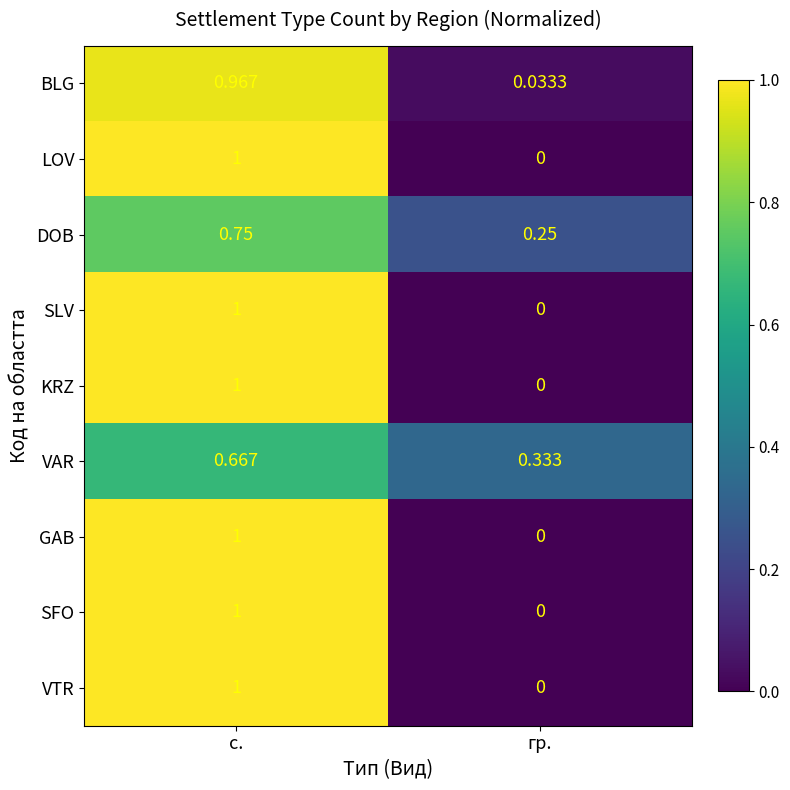

Which series has the largest total across all categories?

BLG